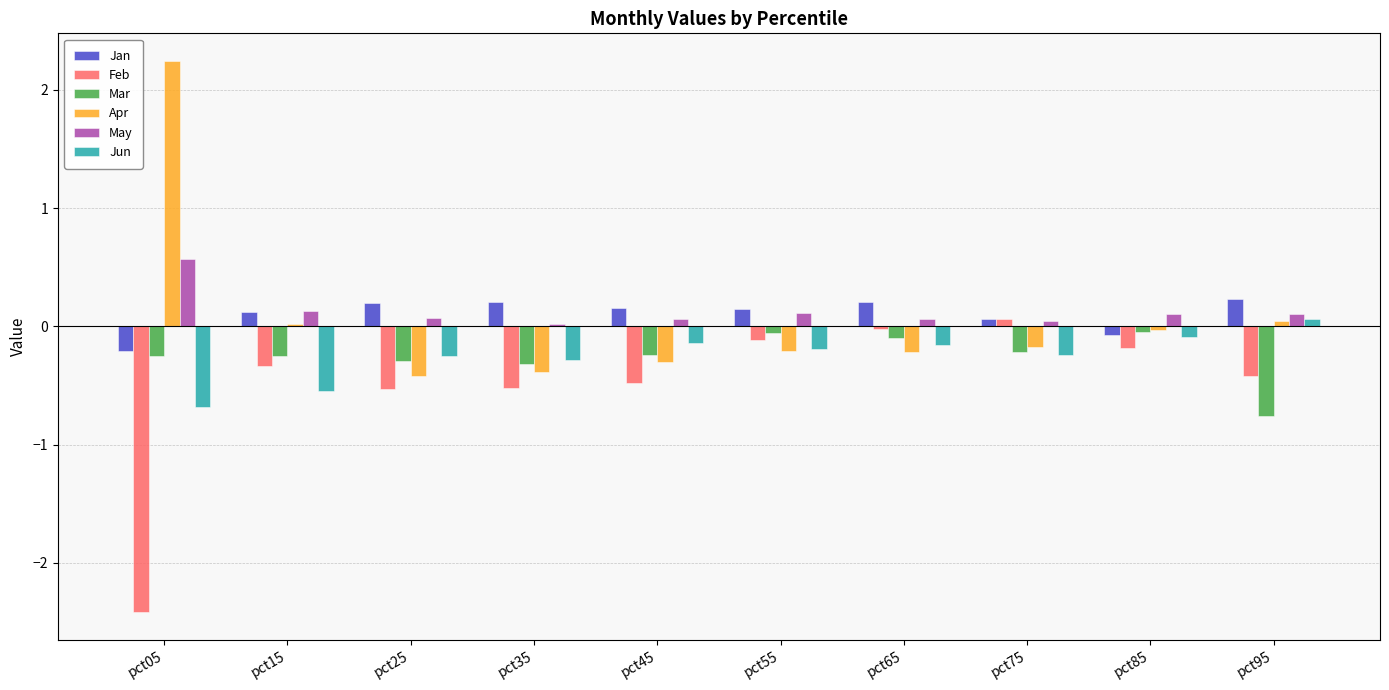

How many groups of bars are there?

10